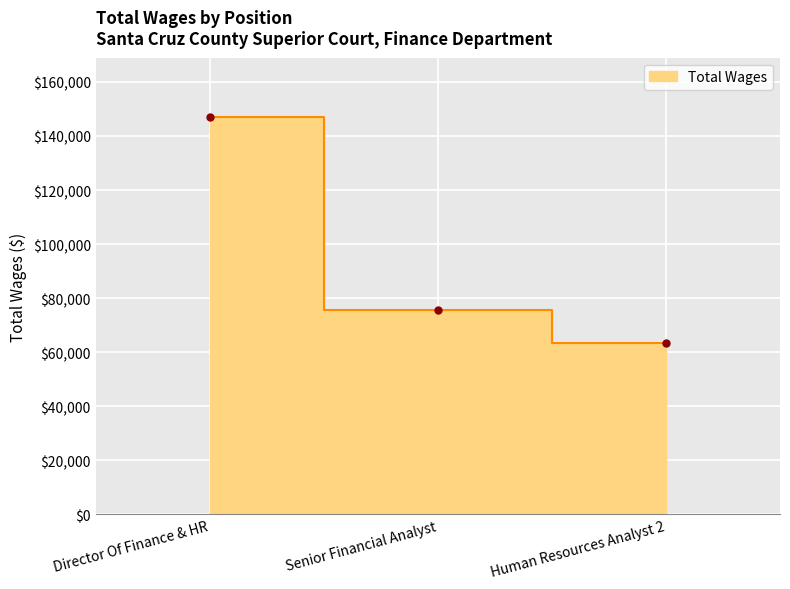

The chart shows a value of 206570 at Director Of Finance & HR. True or false?

False